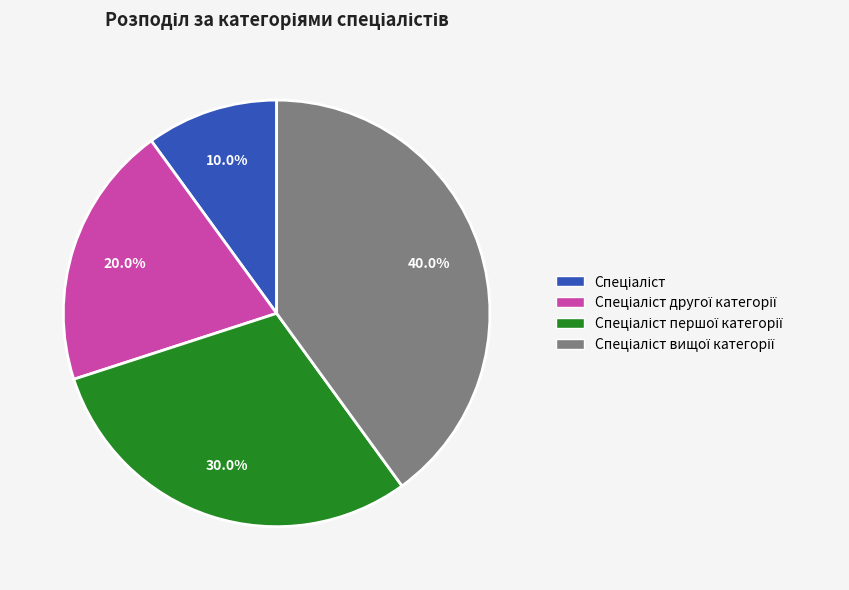

To the nearest percent, what is the difference between the largest and smallest slice percentages?

30%